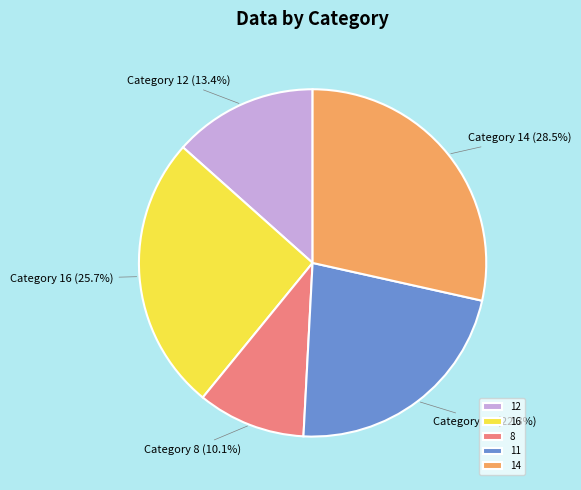

Count the number of slices in the pie.

5